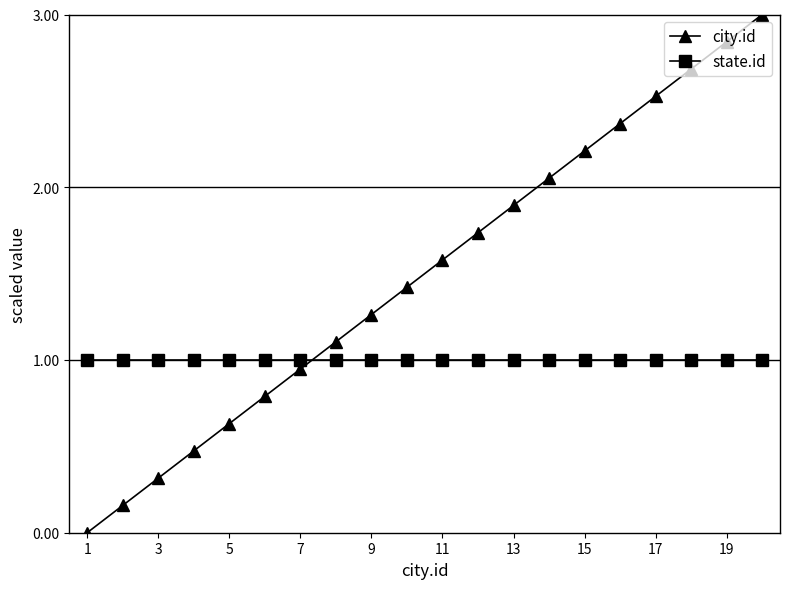

True or false: city.id has more than 1 points higher than both neighbors.

False